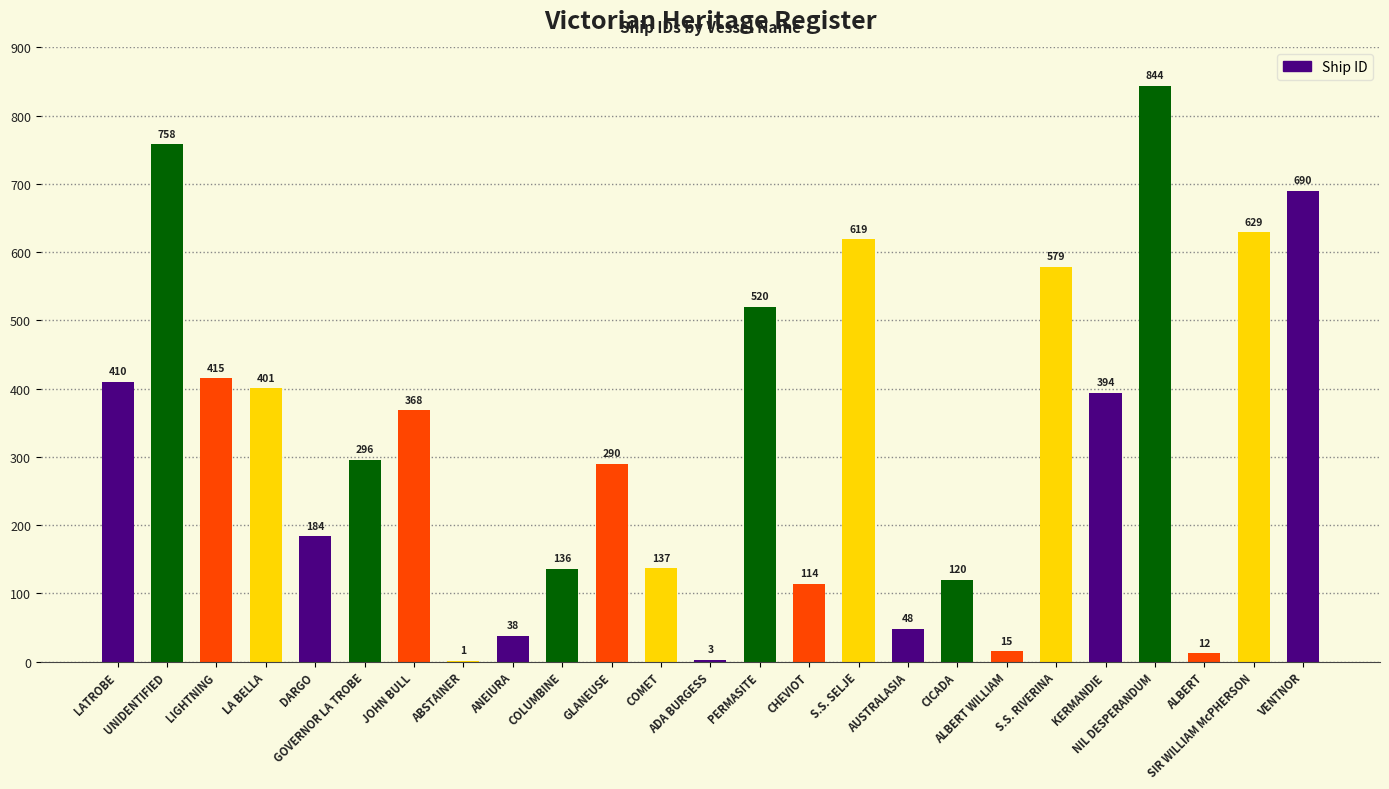

The chart shows a value of 410 at LATROBE. True or false?

True